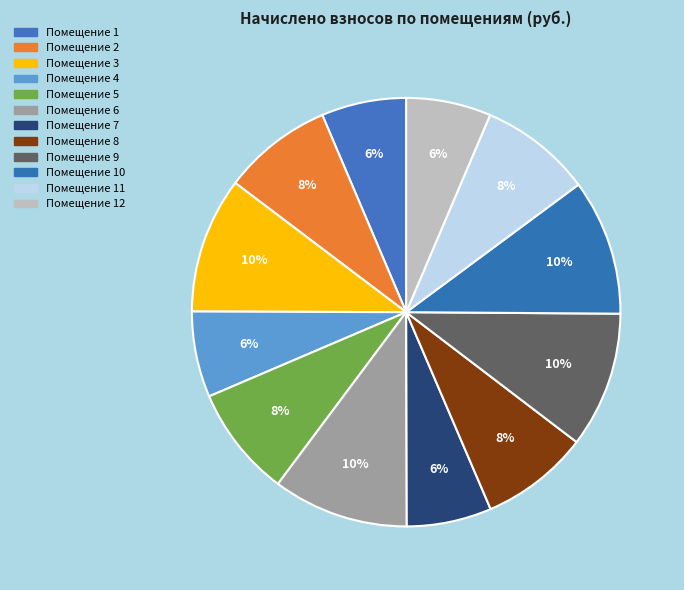

Count the number of slices in the pie.

12